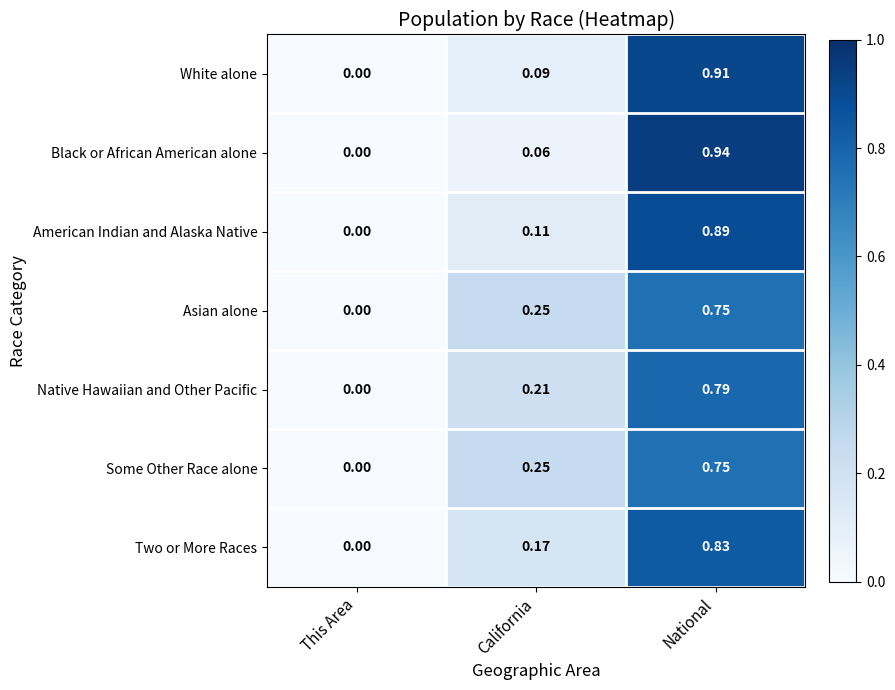

Rank the categories by Black or African American alone value from highest to lowest.

National, California, This Area